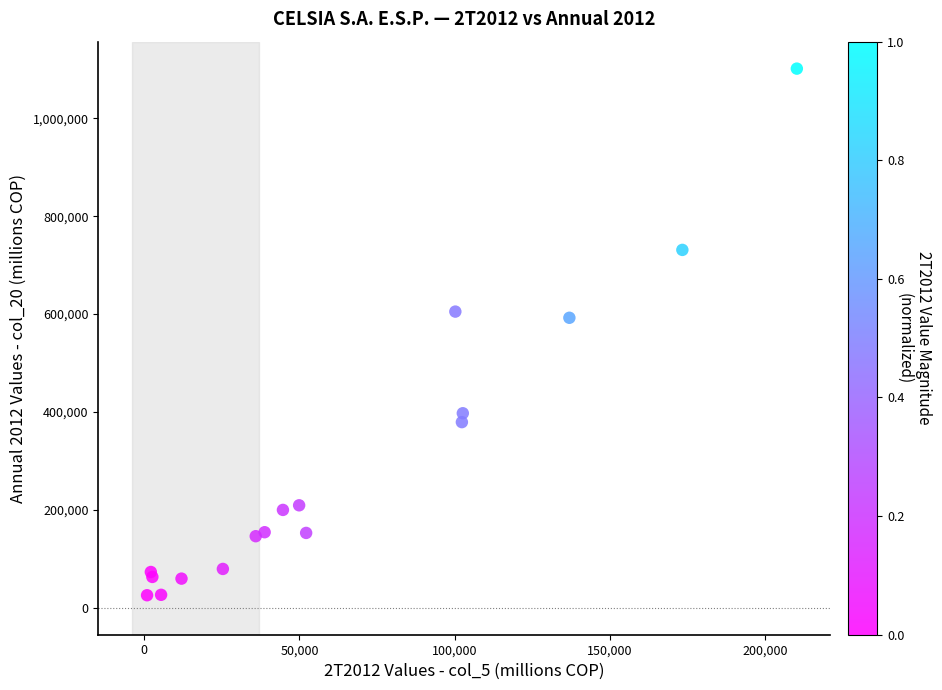

What Y value in the scatter plot is closest to 563569?

592487.0